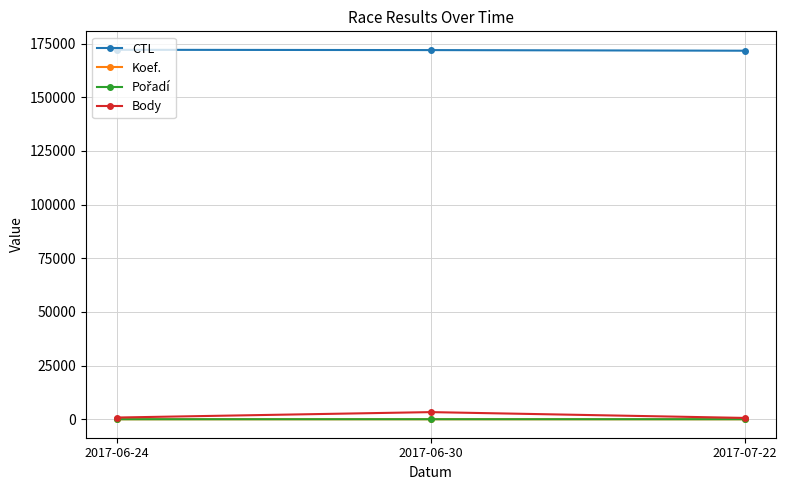

What is the maximum value shown in the chart?

172135